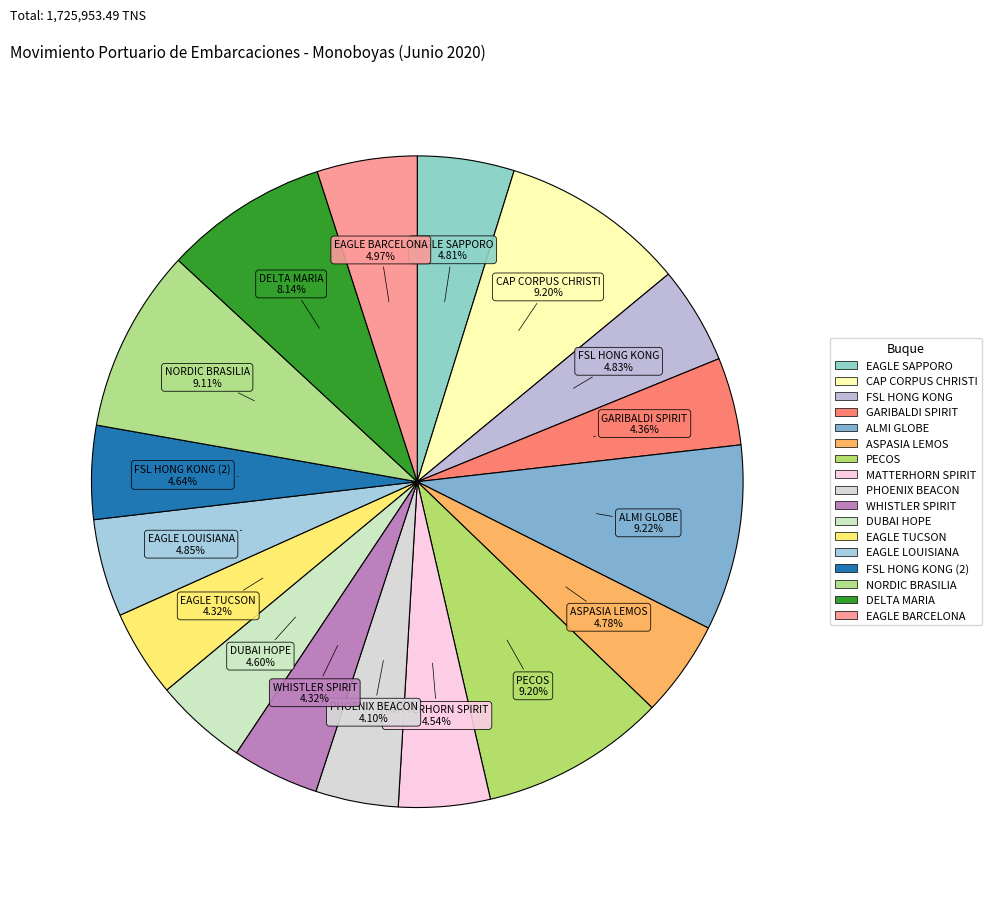

To the nearest percent, what is the difference between the largest and smallest slice percentages?

5%